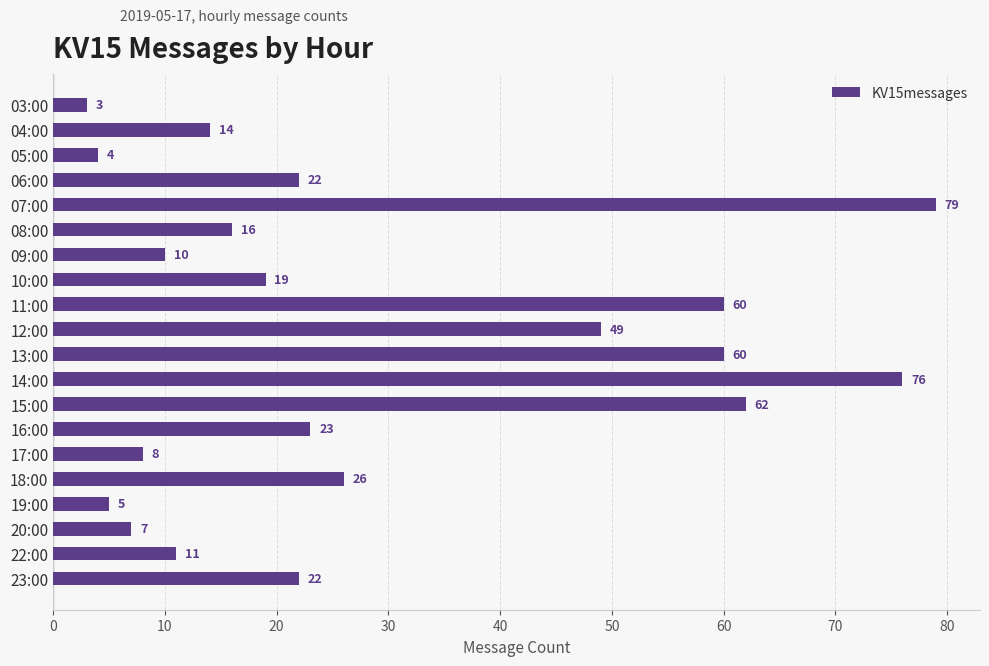

What is the change in value from 20:00 to 22:00?

+4